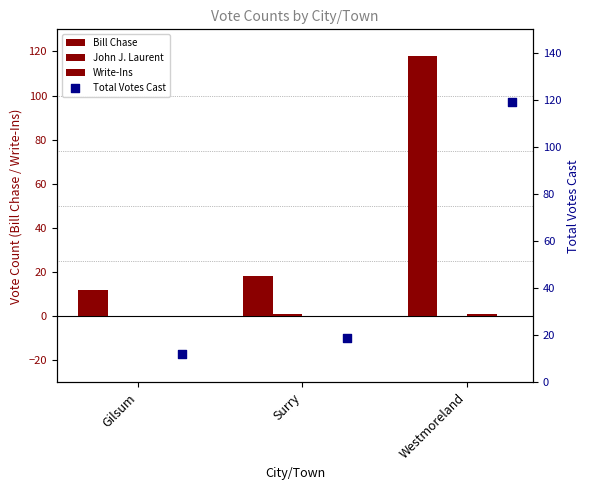

Which series has the largest total across all categories?

Total Votes Cast